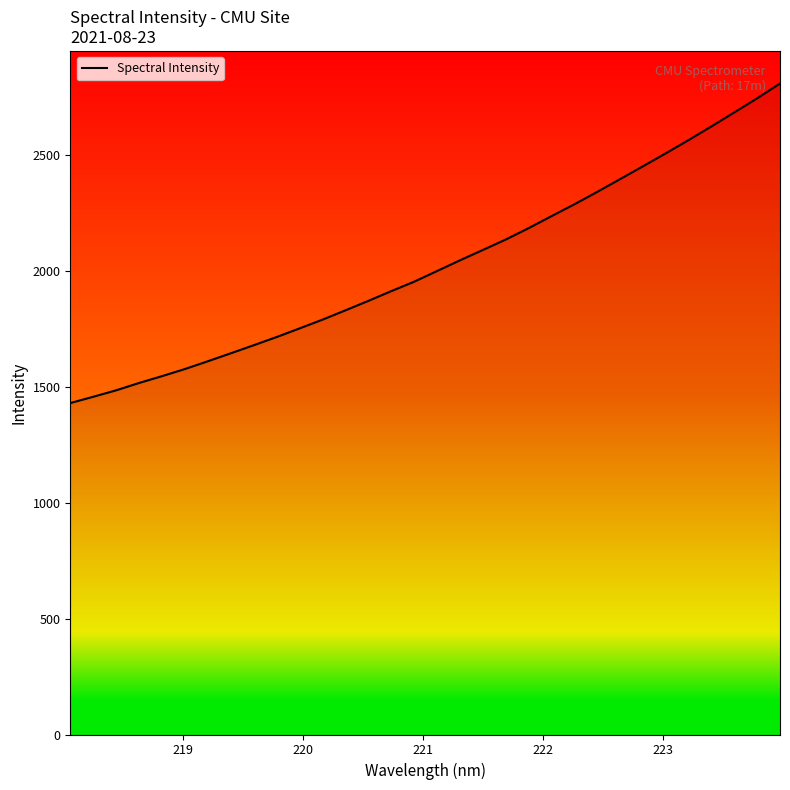

What is the maximum value shown in the chart?

2807.6